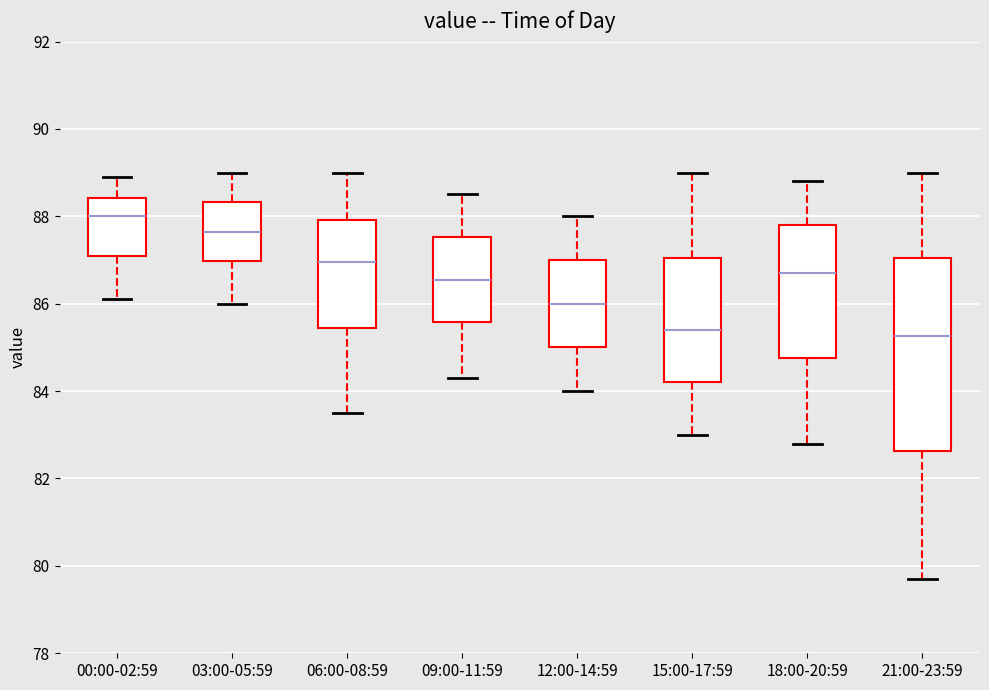

Comparing the boxes themselves (not the whiskers), which one is the tallest?

21:00-23:59